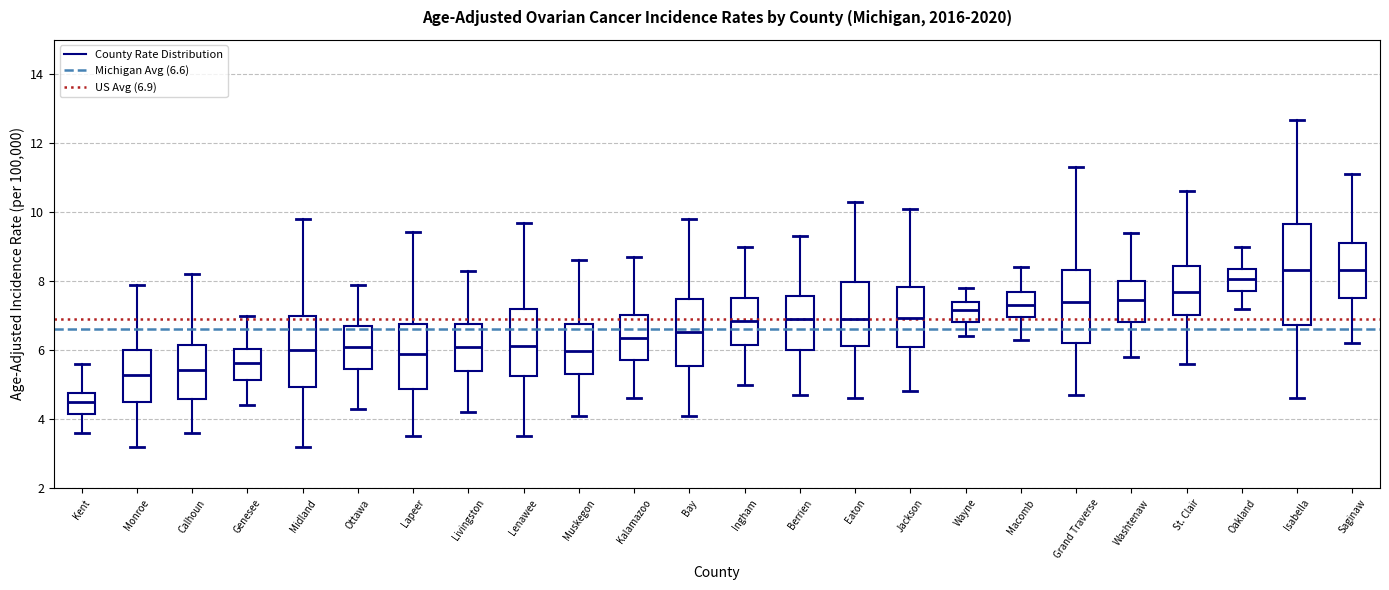

Which box's median line is the lowest?

Kent